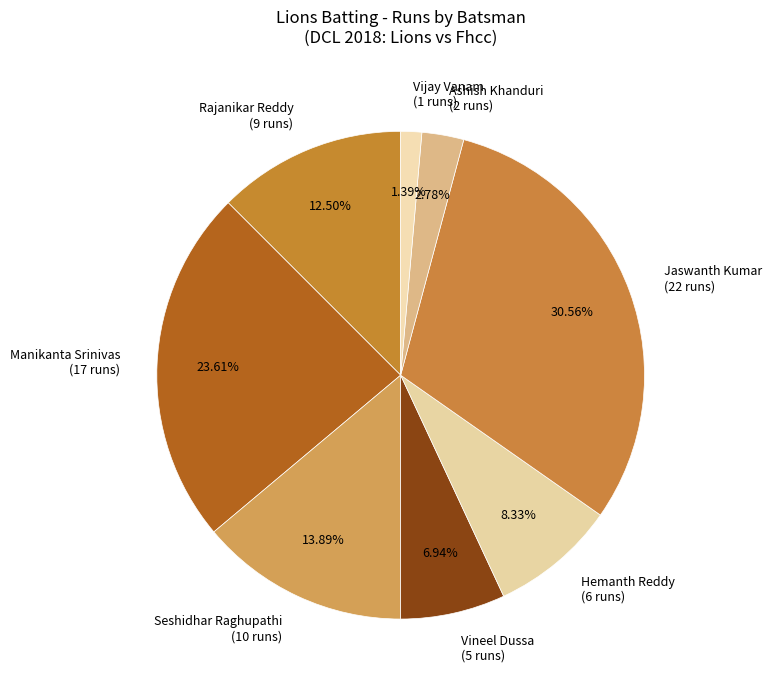

To the nearest percent, what is the average slice percentage?

12%